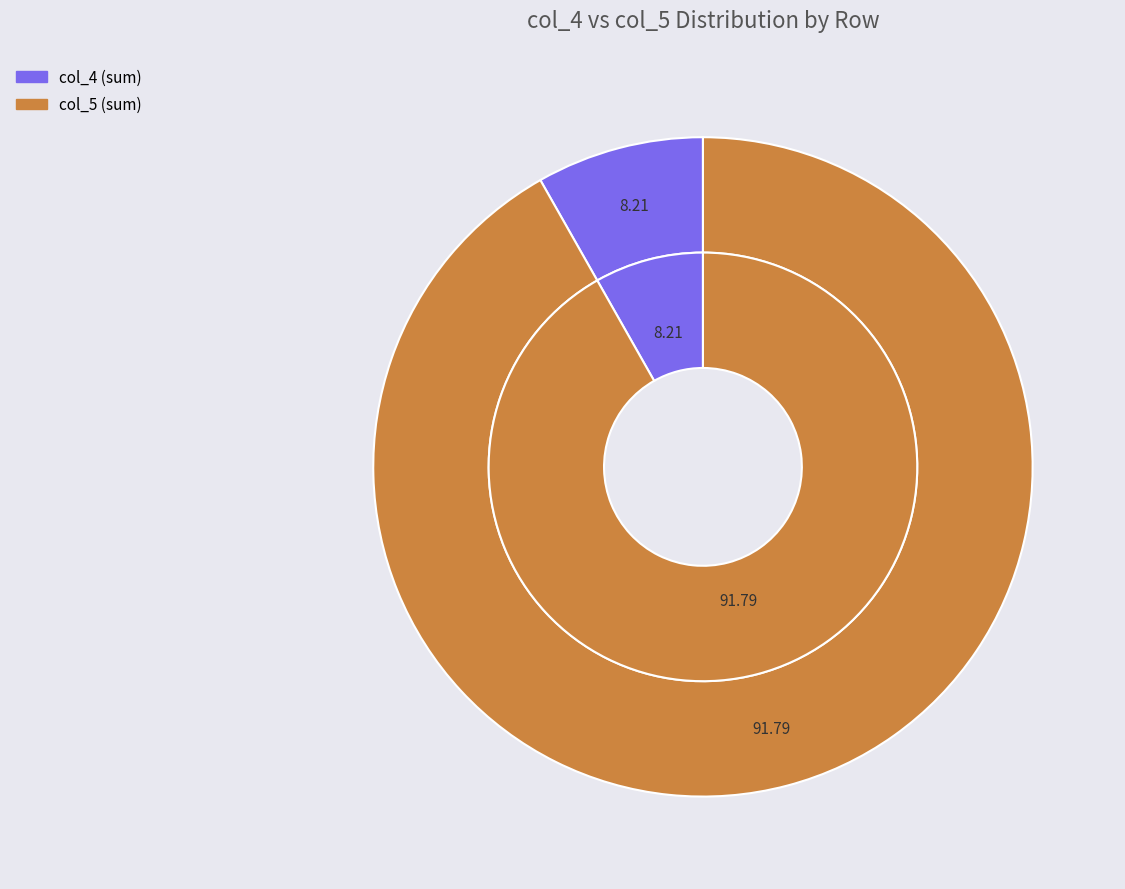

Which series has the widest spread of values?

col_5